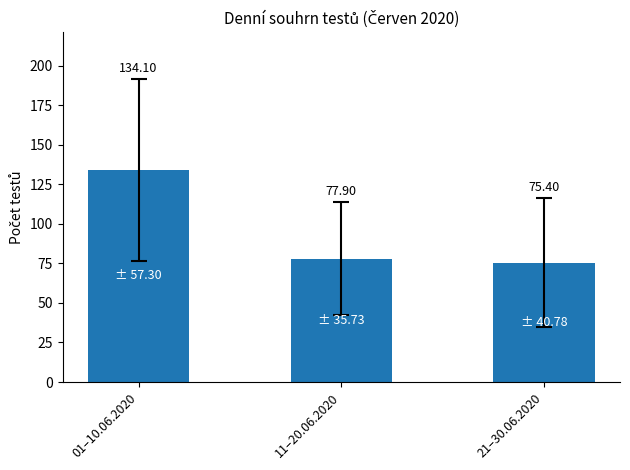

Between 21–30.06.2020 and 11–20.06.2020, which is larger?

11–20.06.2020